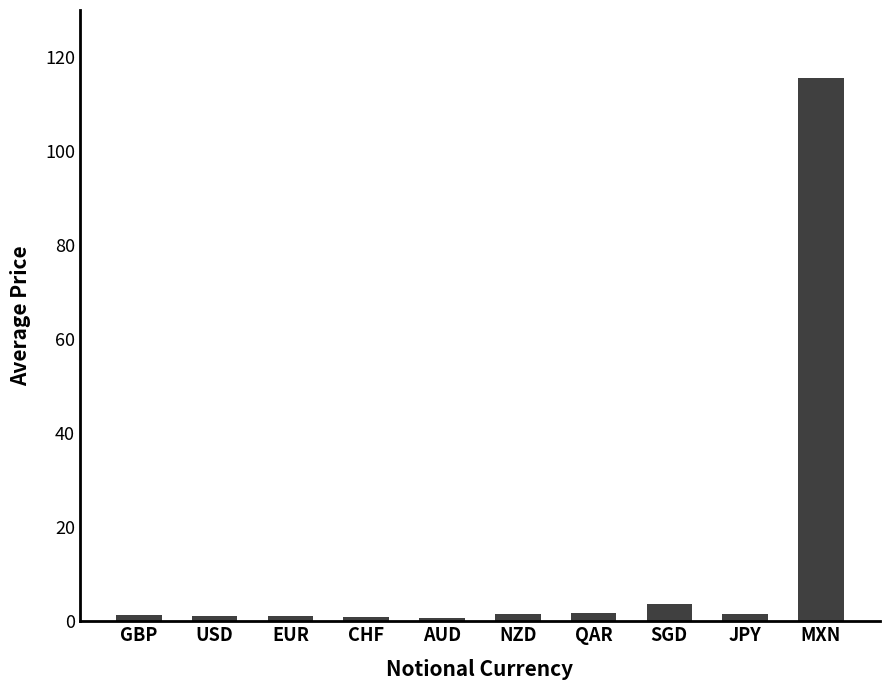

What is the greatest value displayed?

115.4